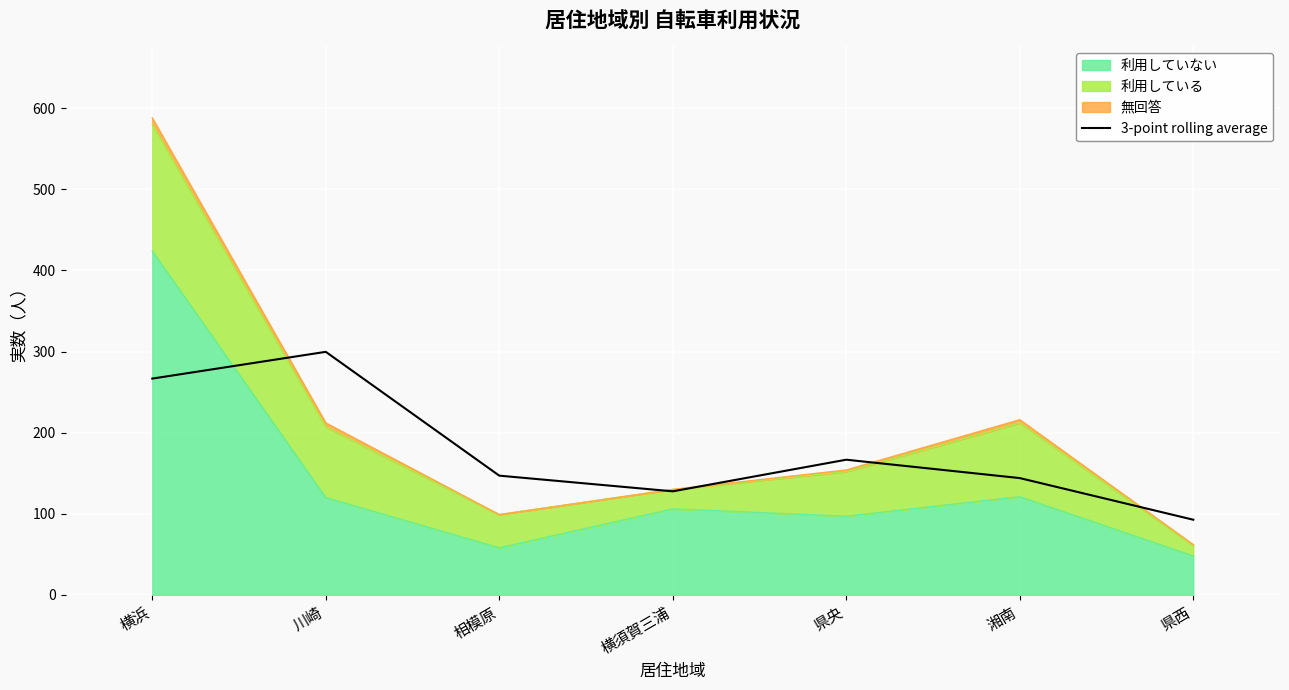

What is the difference between the values at 川崎 and 相模原?

152.7